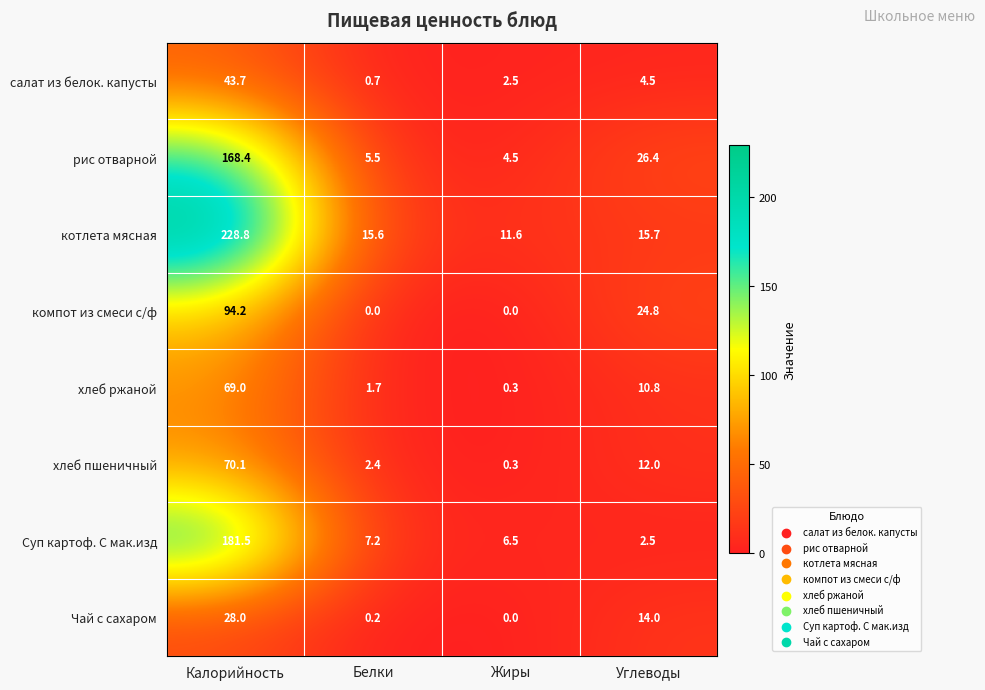

Which series changed the most between Калорийность and Жиры?

котлета мясная